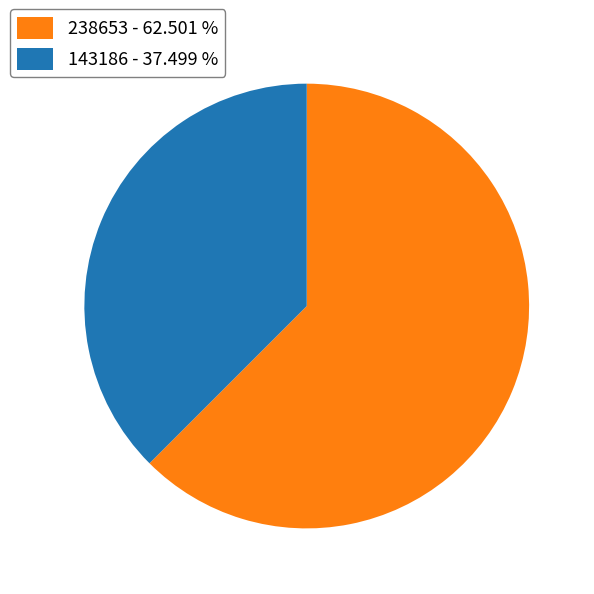

What is the largest slice in the pie chart?

238653